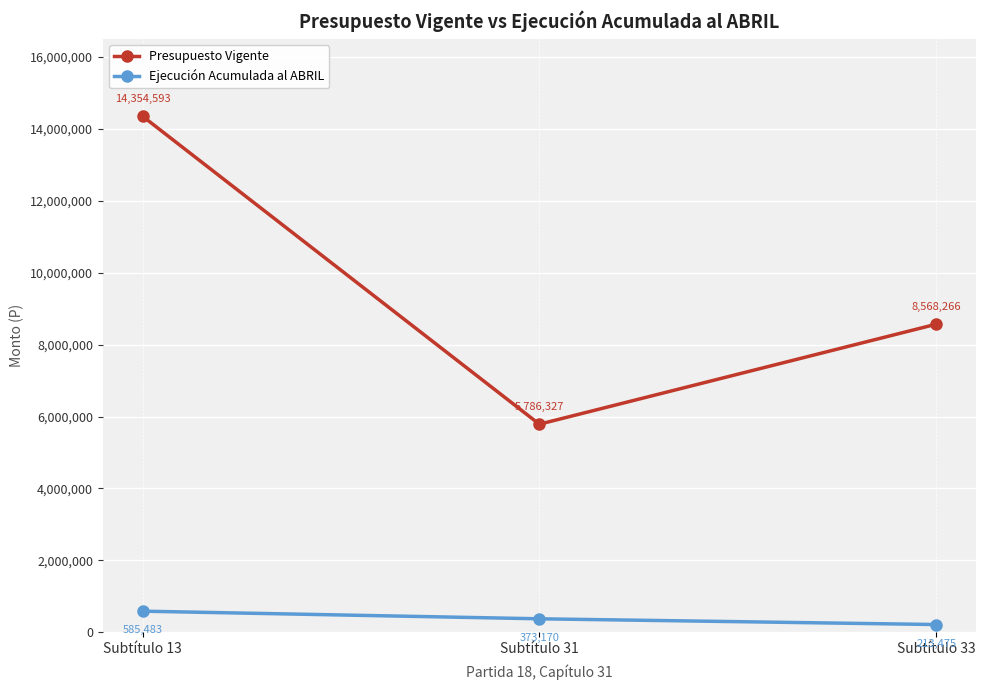

Rank the series at Subtítulo 33 from highest to lowest value.

Presupuesto Vigente, Ejecución Acumulada al ABRIL